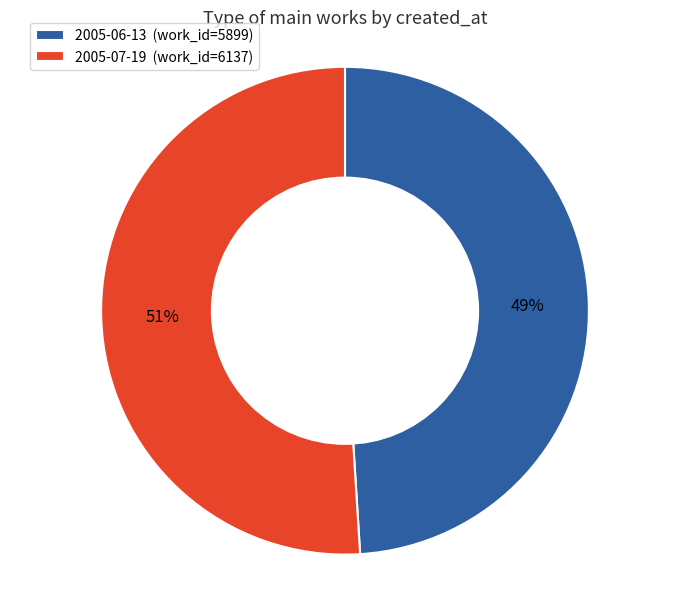

How many segments does this pie chart have?

2